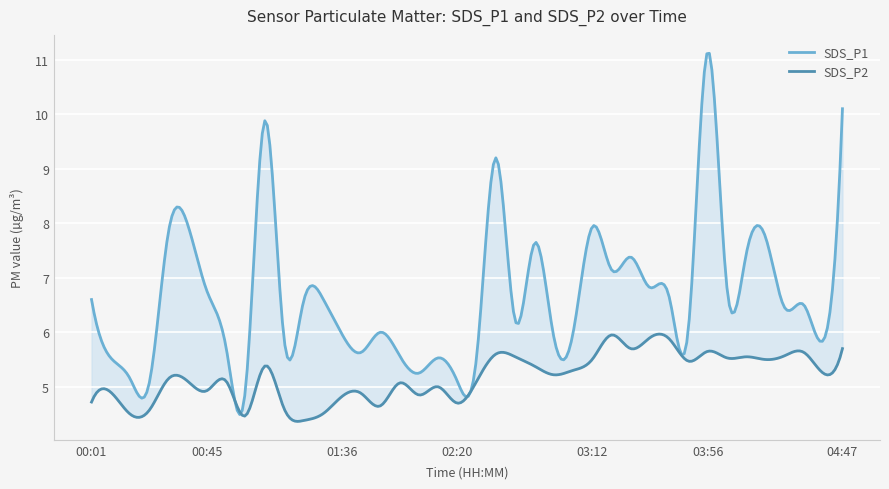

At which category is the sum across all series the highest?

03:56